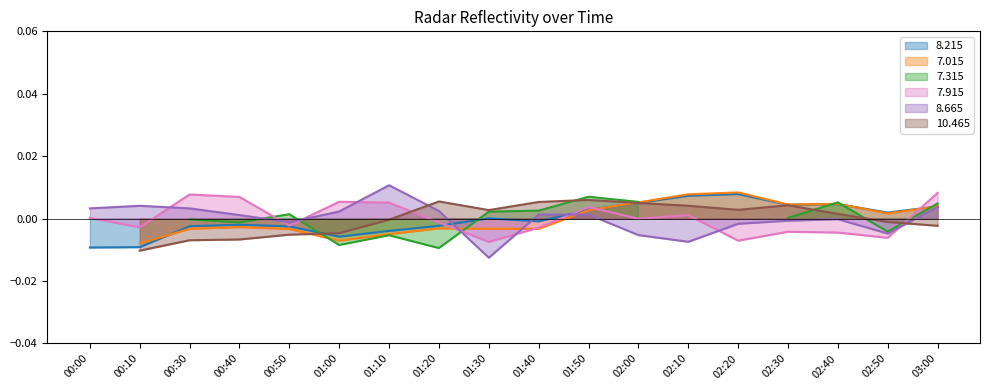

Count the number of categories in the chart.

18